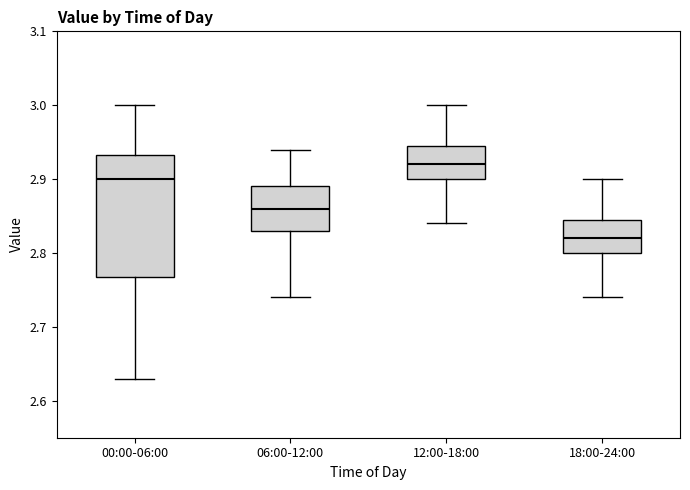

Reading left to right, read every box against the y-axis: the position of its median line, the range the box covers, and the ends of its whiskers. The values are not printed on the chart, so give them approximately, as read against the axis.

00:00-06:00: median 2.90, box 2.77 to 2.93, whiskers 2.63 to 3.00
06:00-12:00: median 2.86, box 2.83 to 2.89, whiskers 2.74 to 2.94
12:00-18:00: median 2.92, box 2.90 to 2.95, whiskers 2.84 to 3.00
18:00-24:00: median 2.82, box 2.80 to 2.85, whiskers 2.74 to 2.90